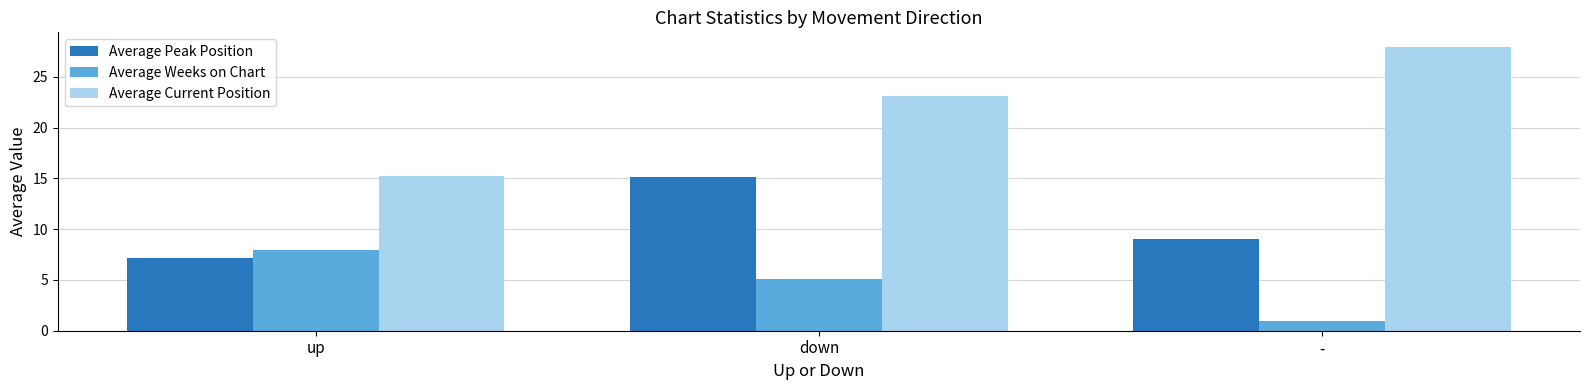

How many bars are there in total?

9